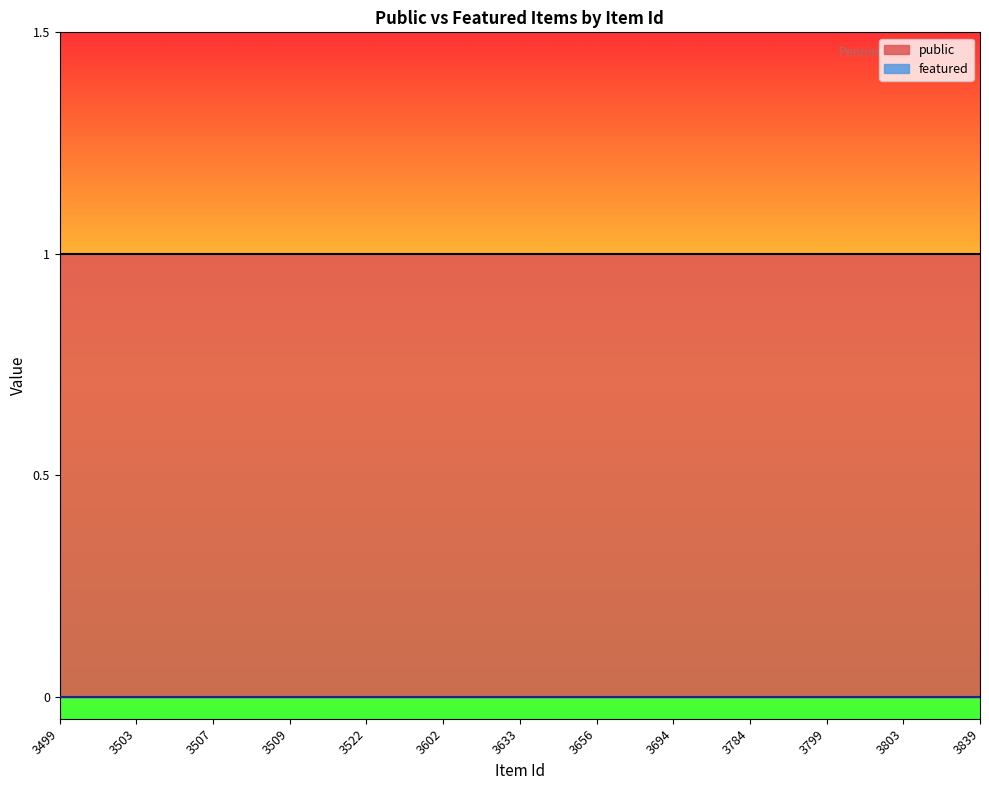

True or false: featured and public cross at least once.

False